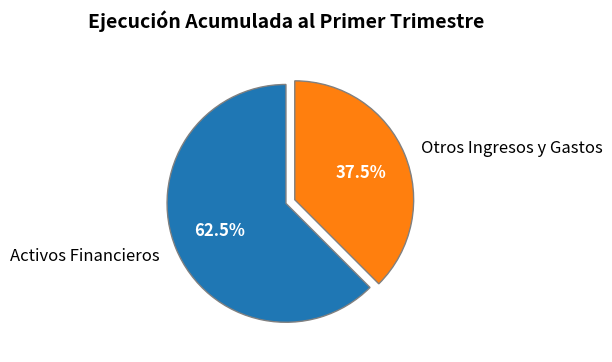

Which has a higher value, Activos Financieros or Otros Ingresos y Gastos?

Activos Financieros